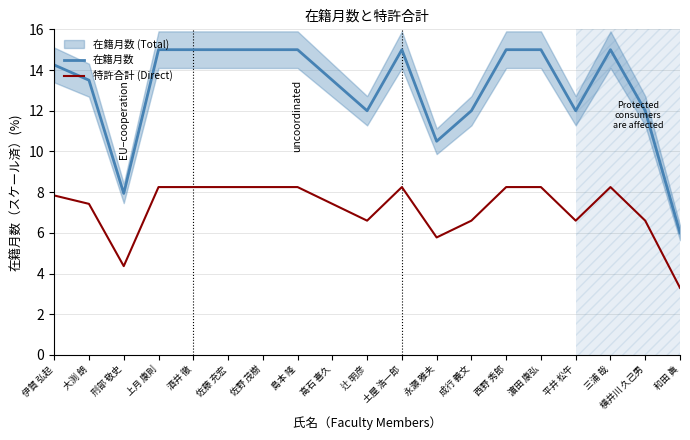

Rank the series by their average value, from highest to lowest.

在籍月数, 特許合計 (Direct)